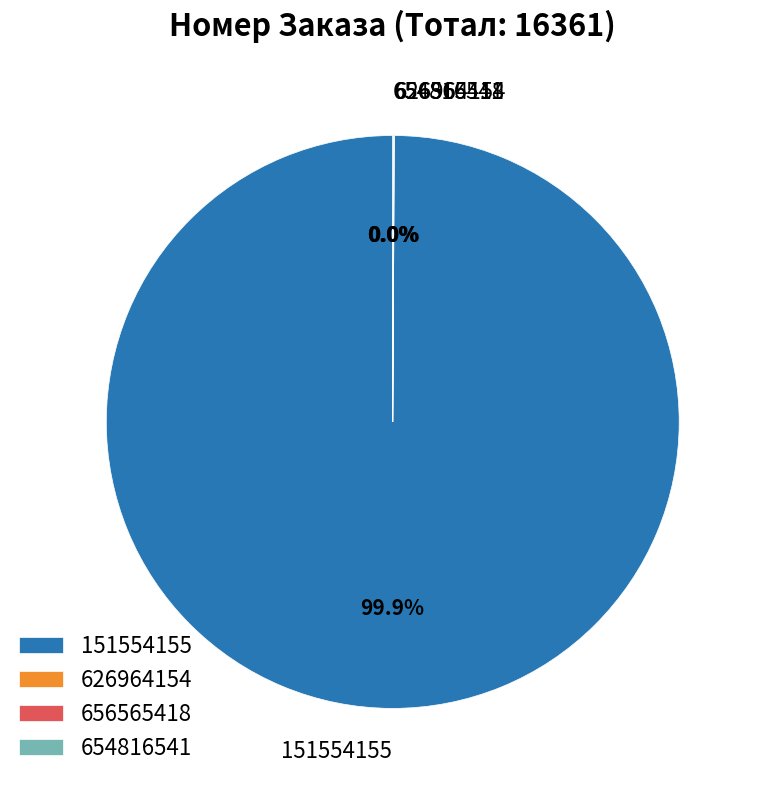

Which category accounts for the majority?

151554155